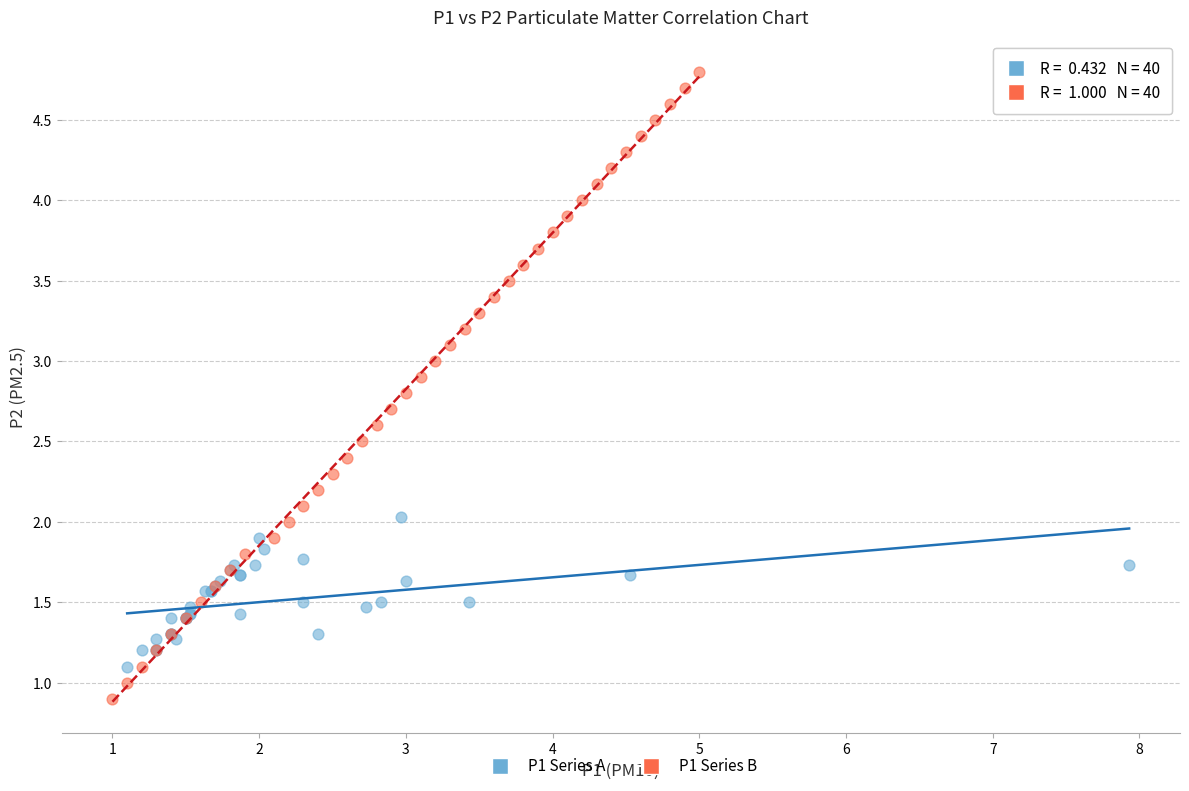

What are all the series names shown in the legend?

P1 Series A, P1 Series B